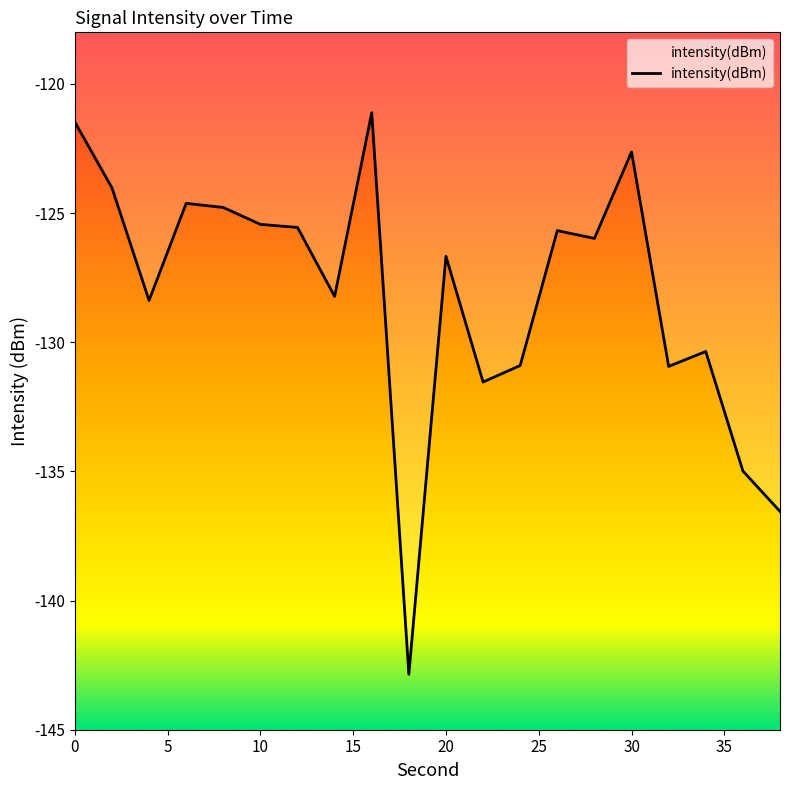

What is the difference between the second highest and minimum values?

21.4